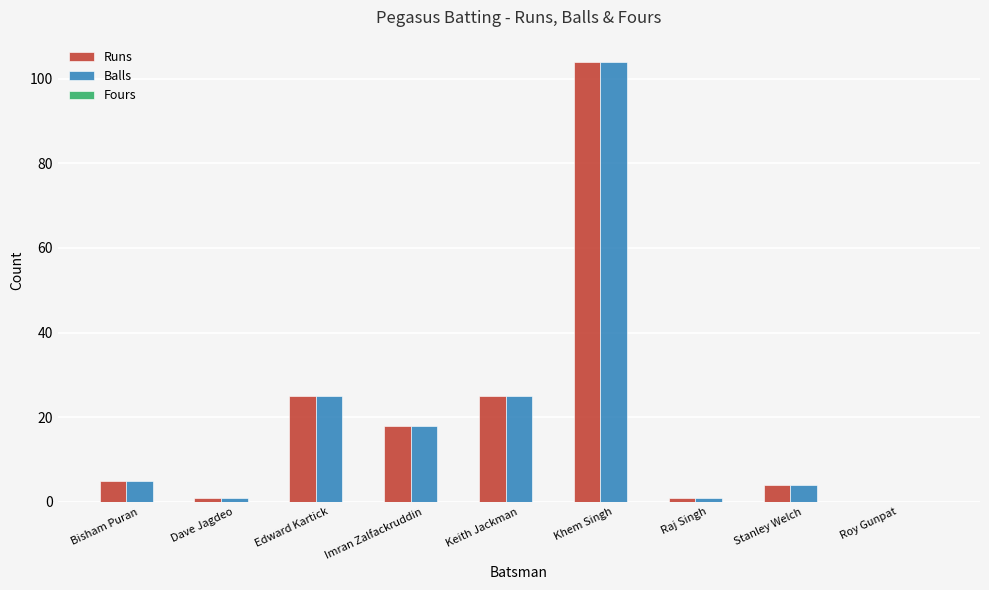

At which label does Runs reach its peak?

Khem Singh